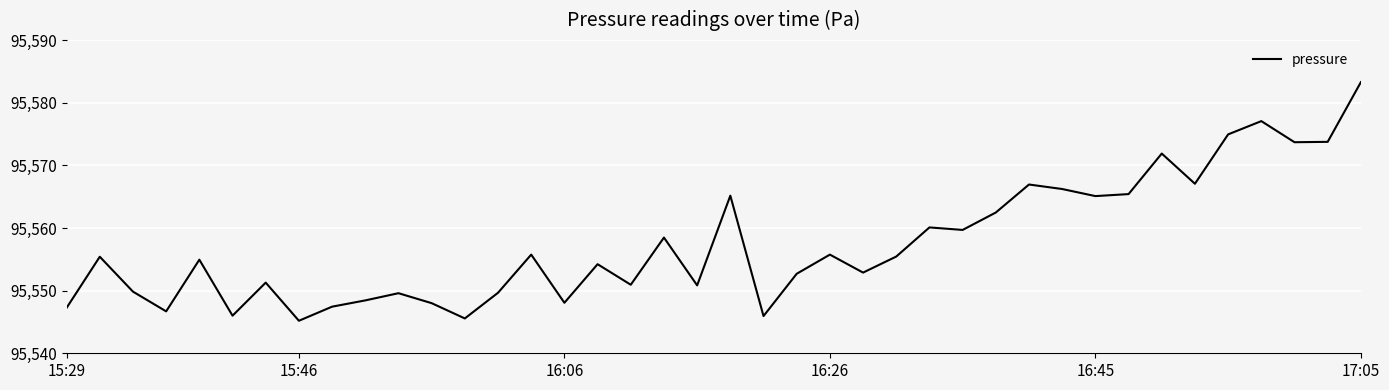

What is the difference between the maximum and minimum values?

38.1